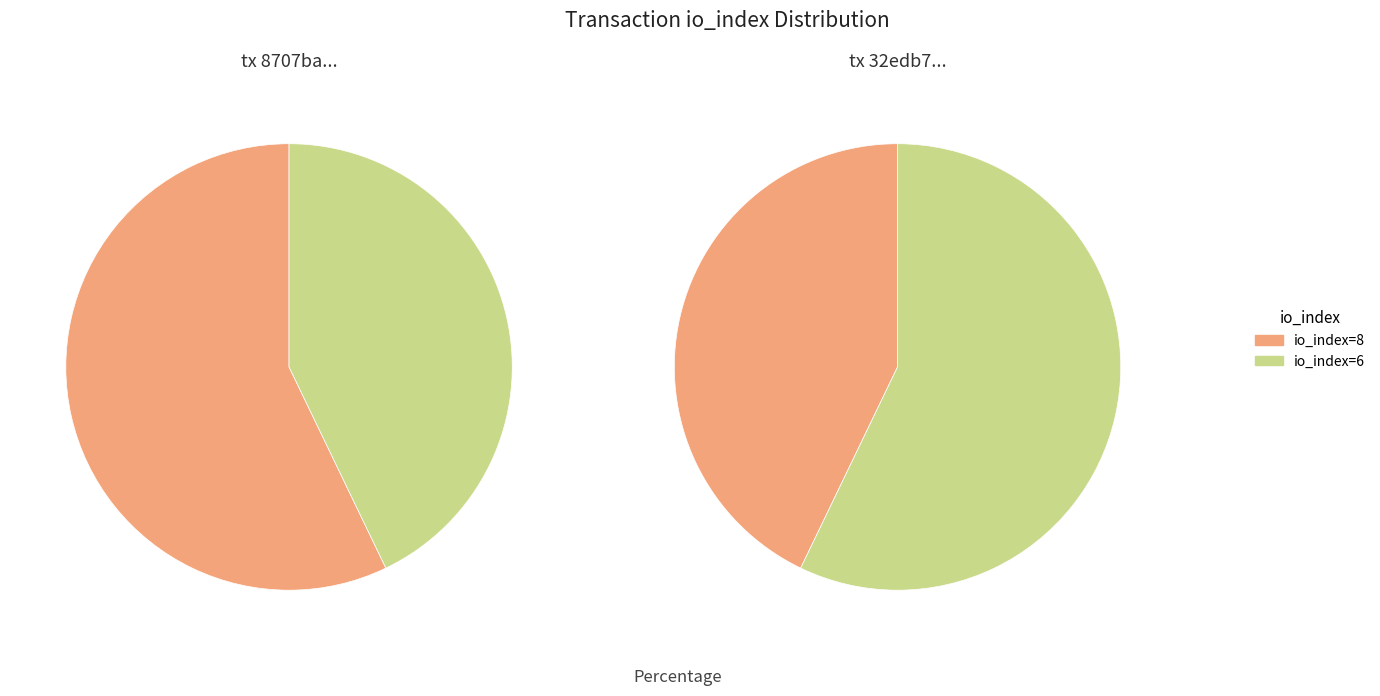

What percentage is the io_index=8 slice, to the nearest percent?

57%